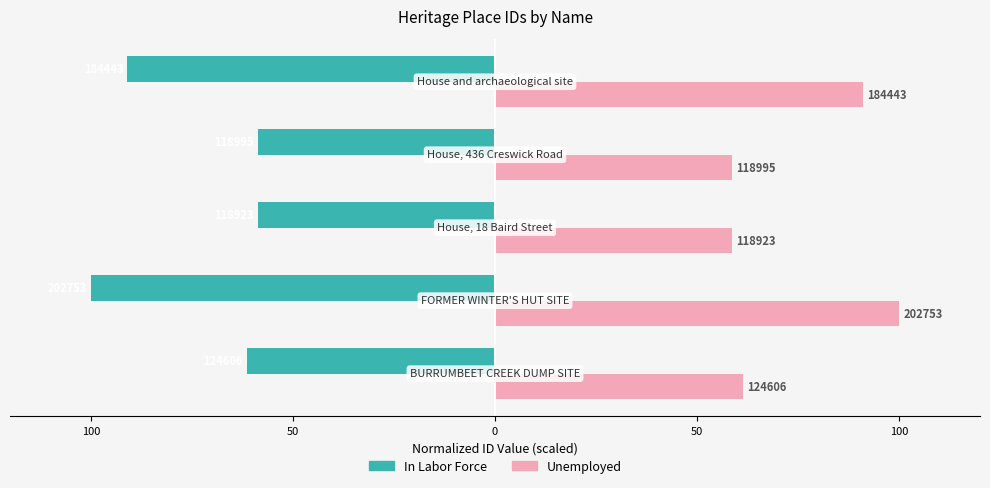

What are all the series names shown in the legend?

In Labor Force, Unemployed